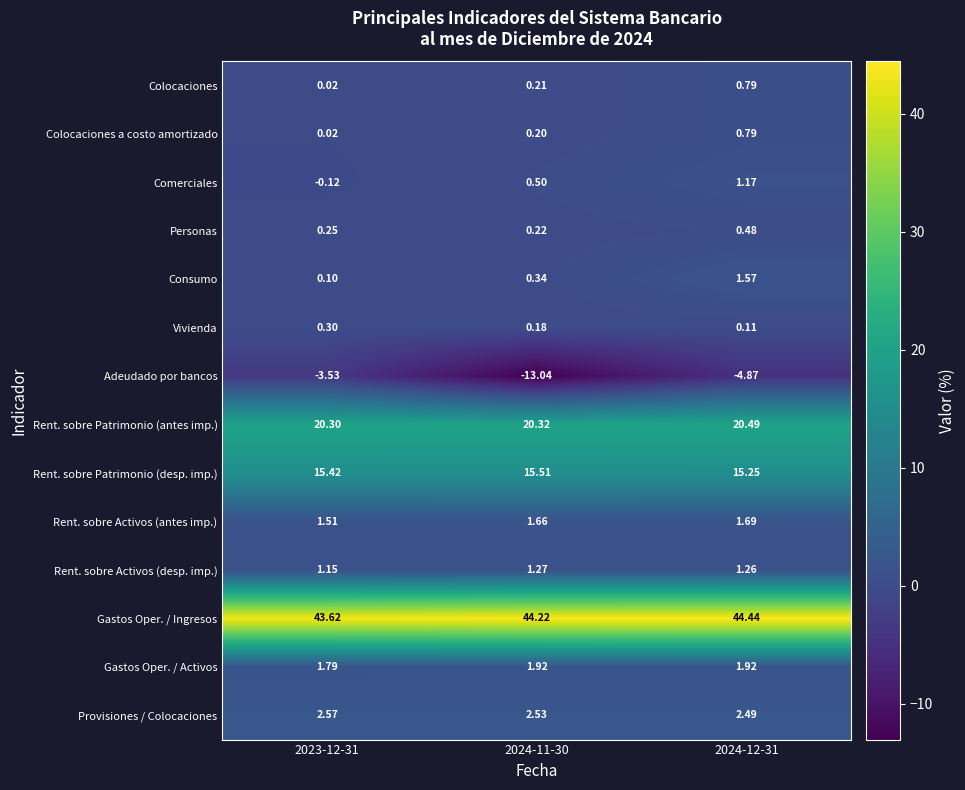

What is the minimum value shown in the chart?

-13.0